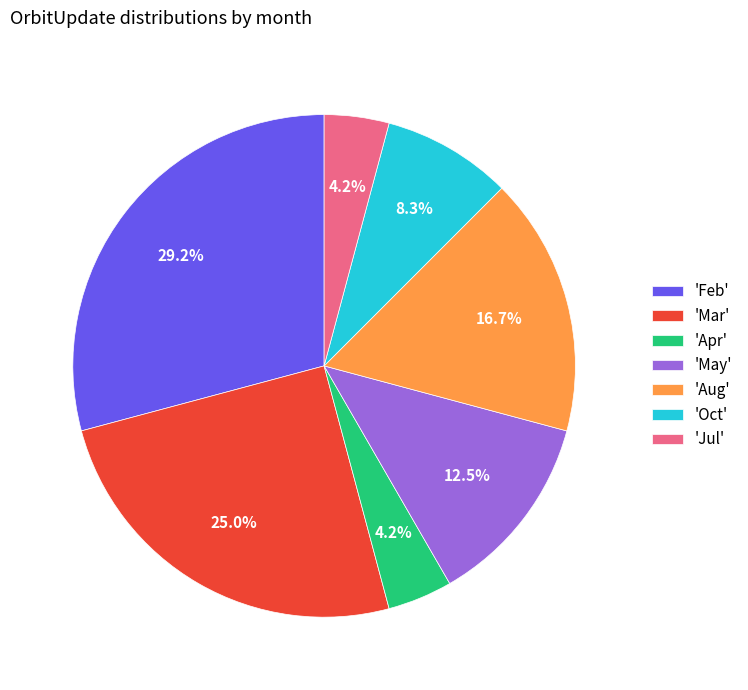

How much of the chart is everything except 'Aug'?

83.3%